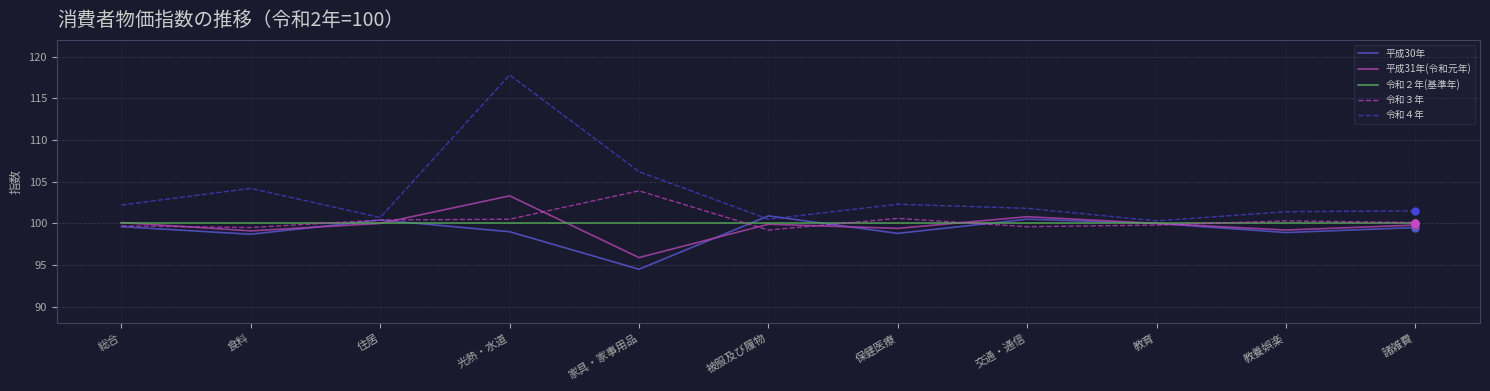

At which category is the sum across all series the highest?

光熱・水道